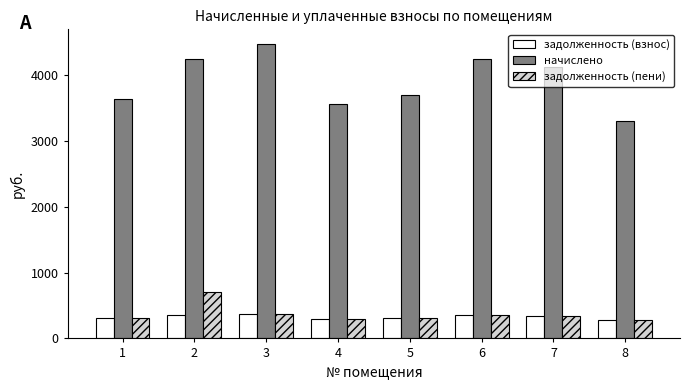

What is the sum of all задолженность (пени) values?

2957.1